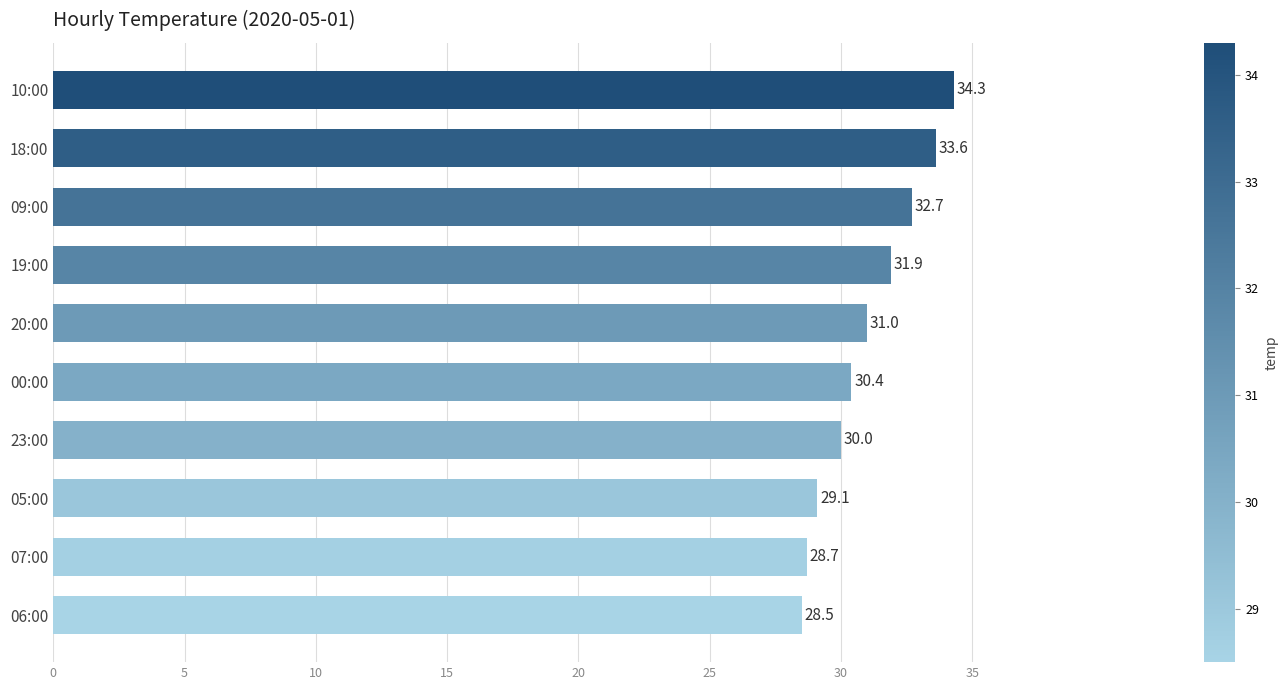

At which label is the value closest to 31?

20:00